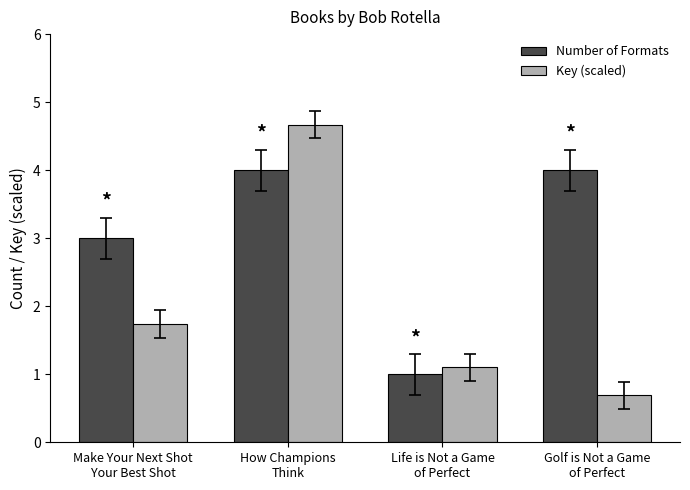

Reading left to right, list all the values displayed in this chart.

Number of Formats: Make Your Next Shot
Your Best Shot=3.0	How Champions
Think=4.0	Life is Not a Game
of Perfect=1.0	Golf is Not a Game
of Perfect=4.0
Key (scaled): Make Your Next Shot
Your Best Shot=1.7	How Champions
Think=4.7	Life is Not a Game
of Perfect=1.1	Golf is Not a Game
of Perfect=0.7